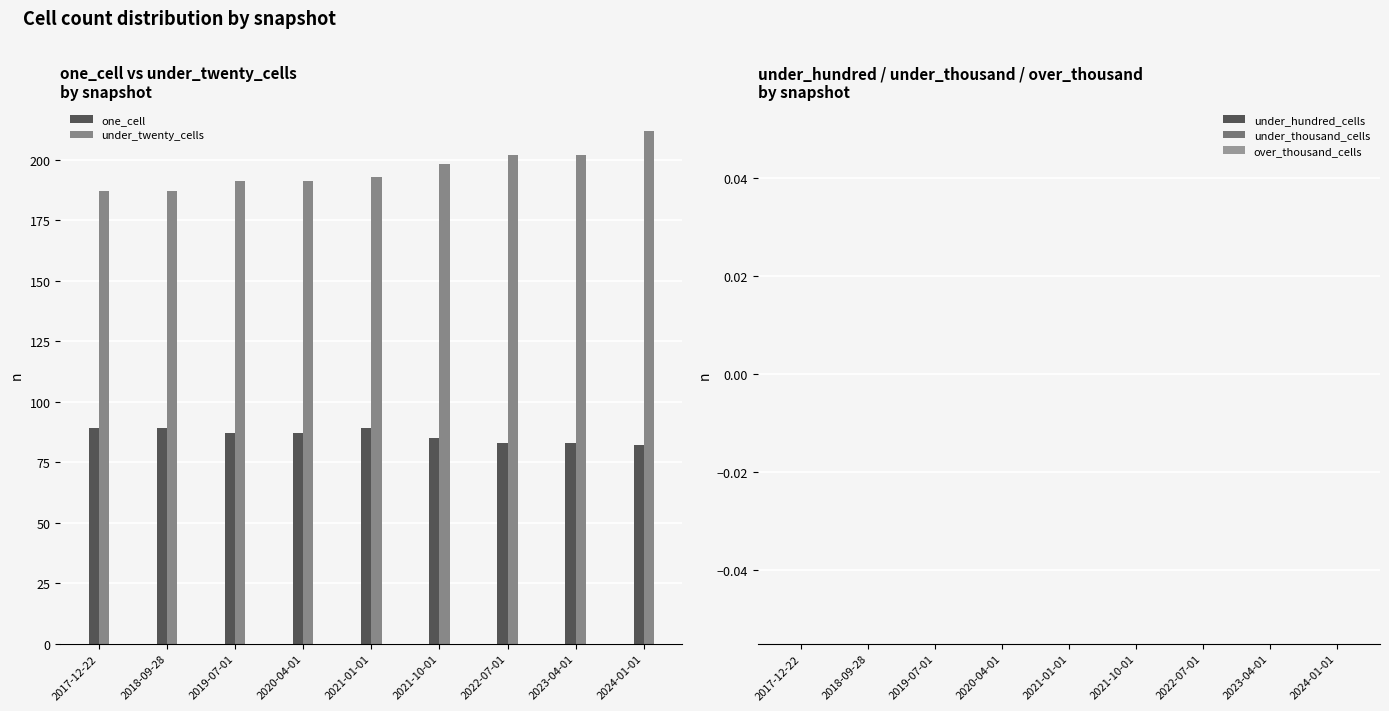

What is the smallest value displayed?

82